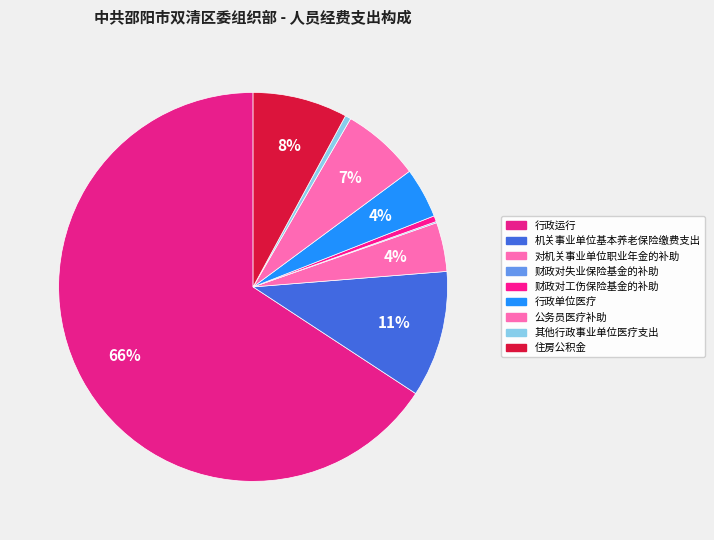

The 公务员医疗补助 slice represents 15% of the pie. True or false?

False